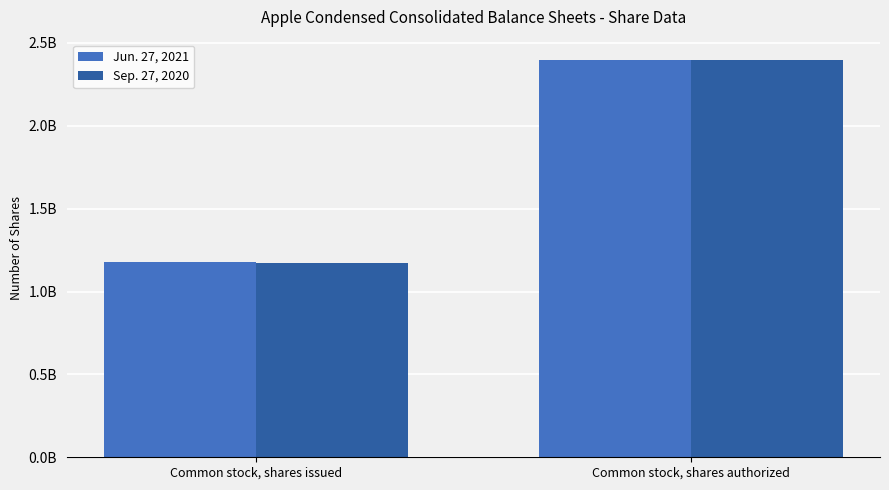

Which series changed the most between Common stock, shares issued and Common stock, shares authorized?

Sep. 27, 2020